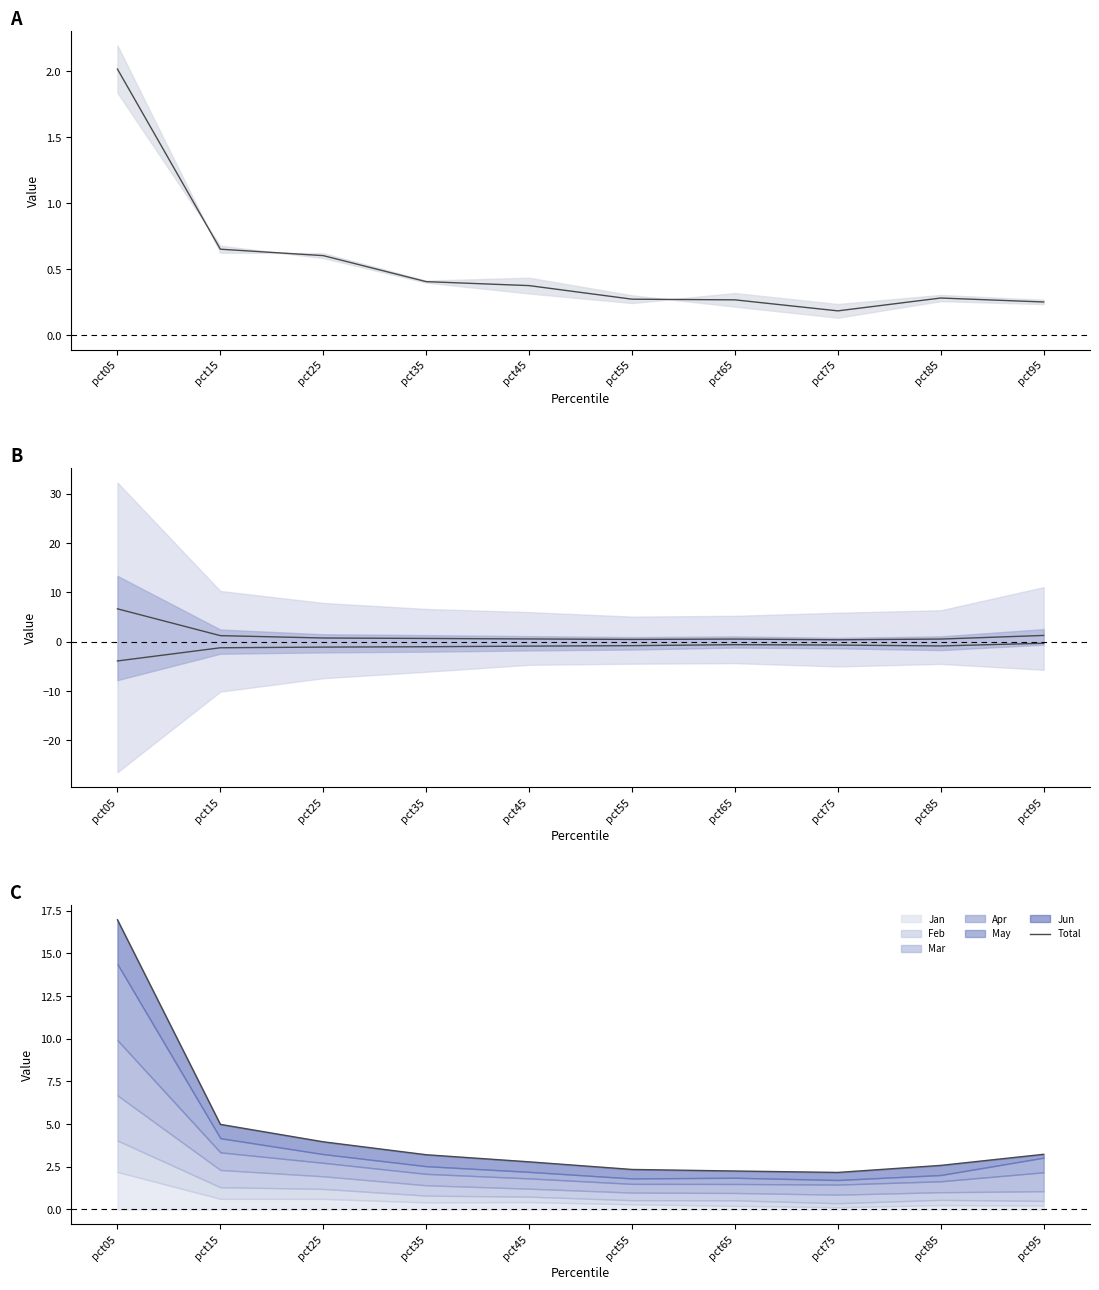

Which category has the lowest value across all series?

pct05